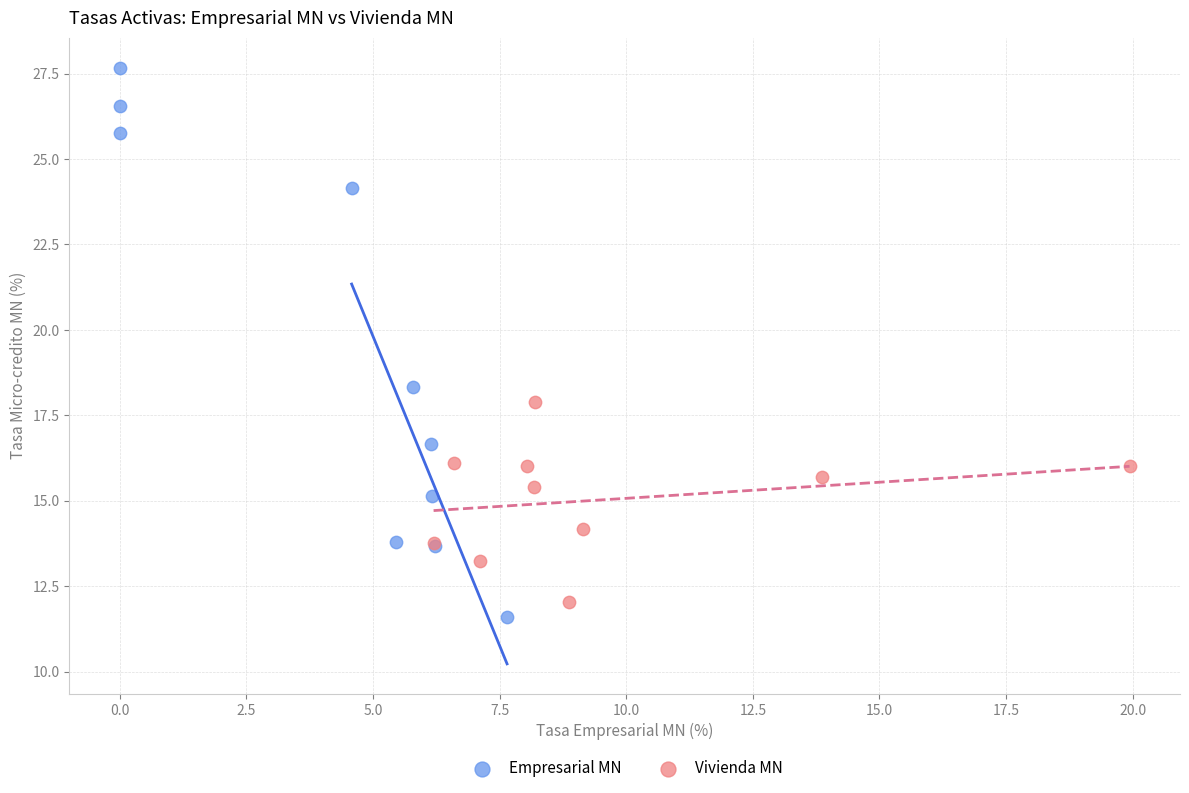

Which series has the largest Y range (max minus min)?

Empresarial MN